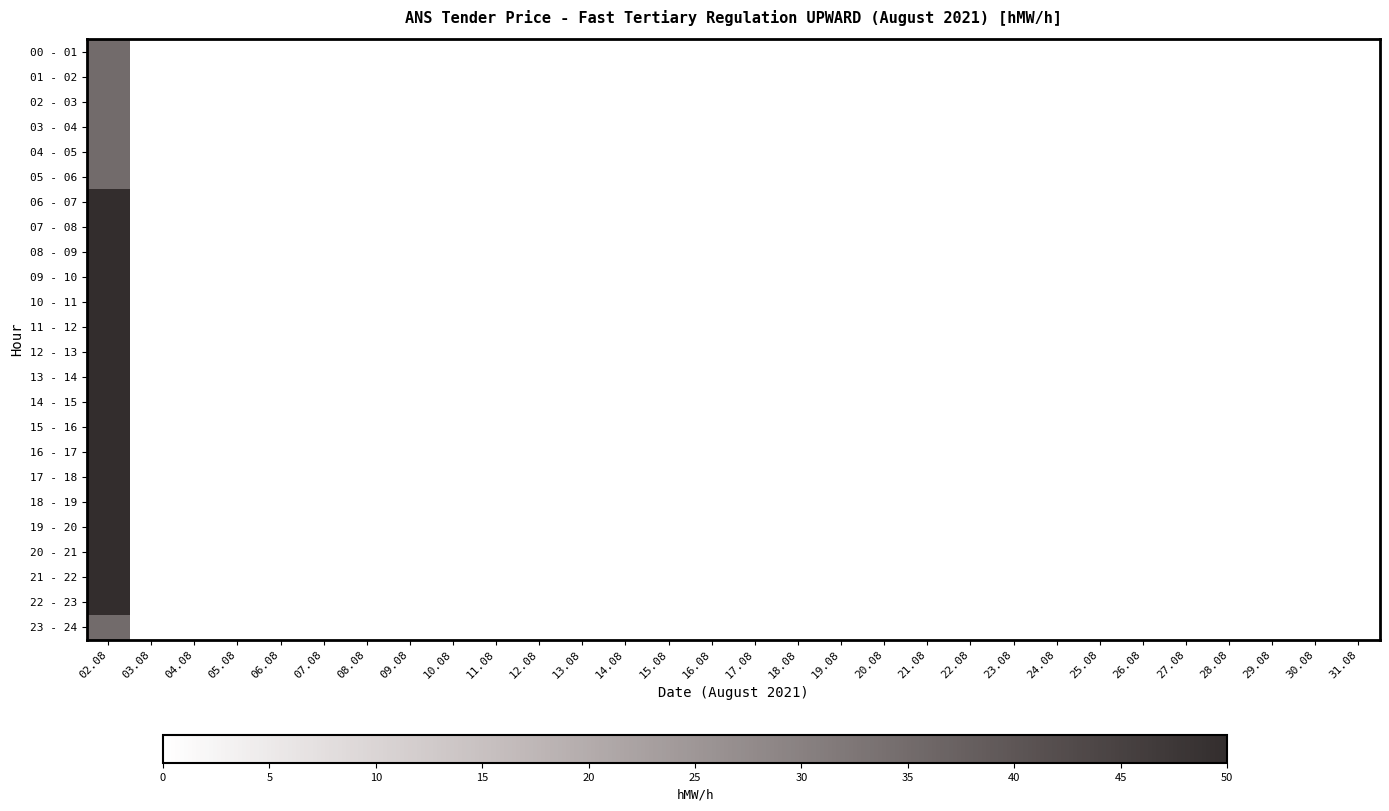

At how many categories does at least one series exceed 30?

1